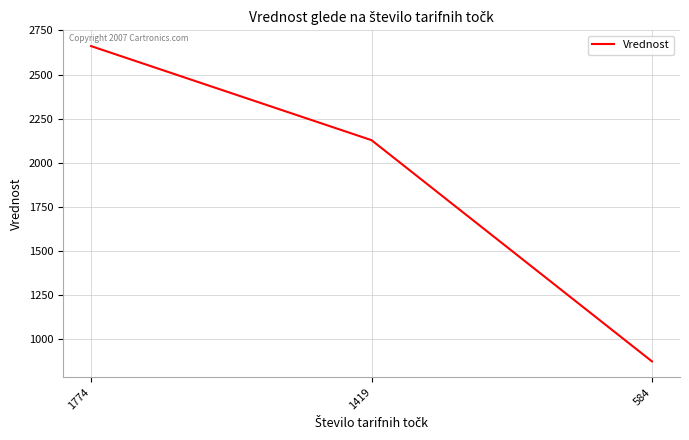

What is the average value?

1888.5